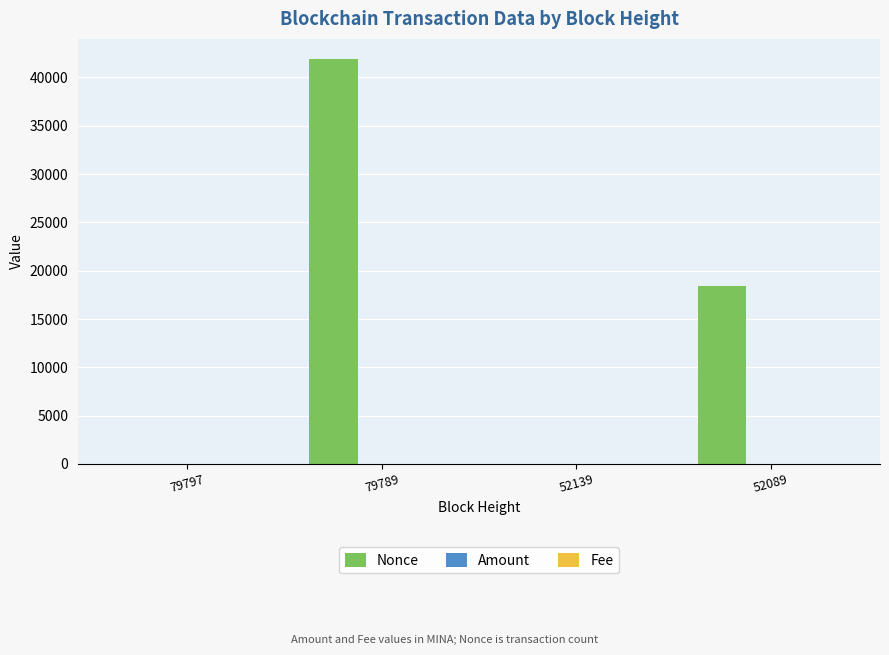

The value of Nonce at 52089 is 18383.0. True or false?

True